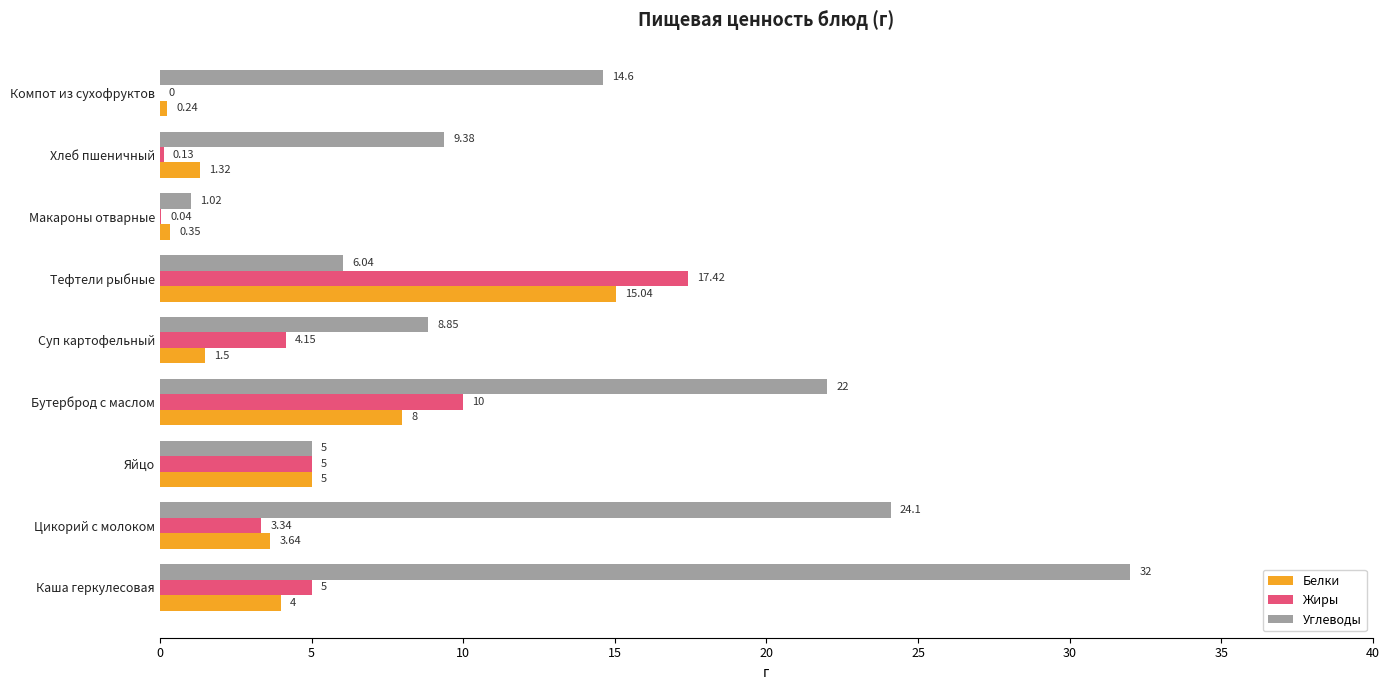

At which category does the chart reach its peak across all series?

Каша геркулесовая